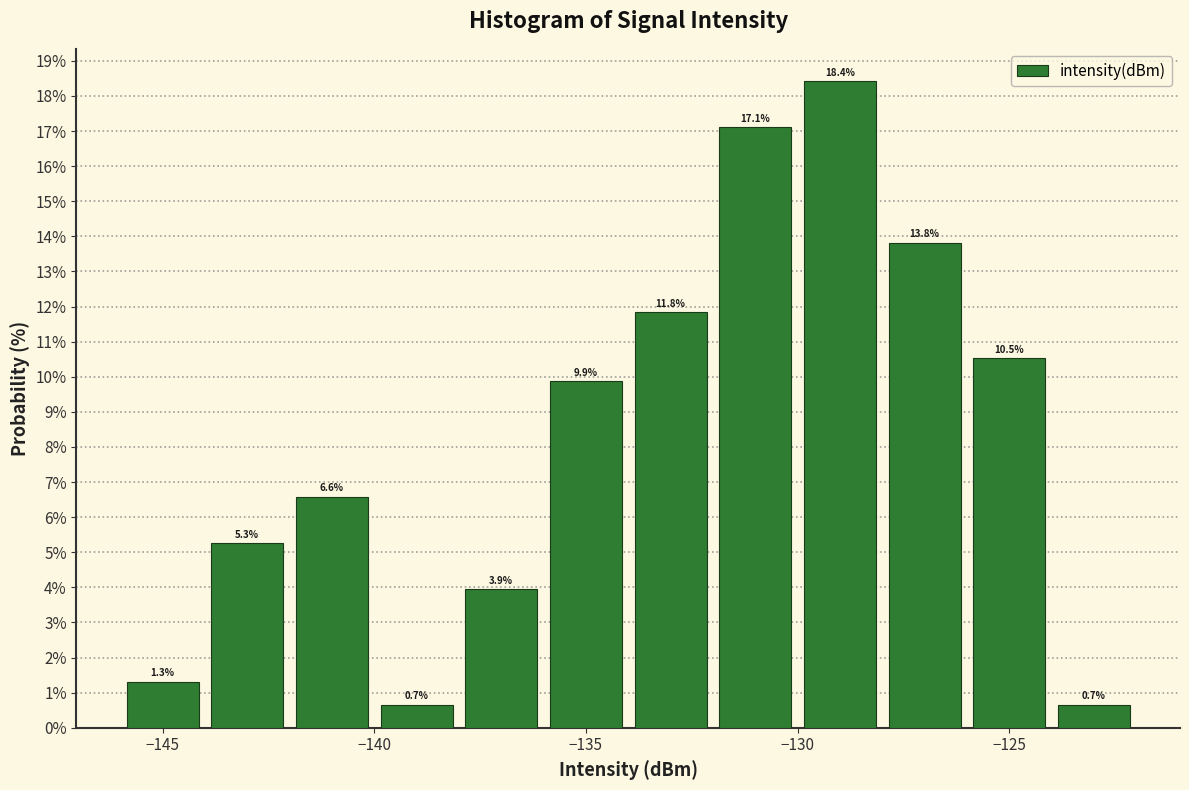

Reading left to right, transcribe this chart: for each bar, give the range it covers on the x-axis and its height.

-146 to -144: 1.3
-144 to -142: 5.3
-142 to -140: 6.6
-140 to -138: 0.7
-138 to -136: 3.9
-136 to -134: 9.9
-134 to -132: 11.8
-132 to -130: 17.1
-130 to -128: 18.4
-128 to -126: 13.8
-126 to -124: 10.5
-124 to -122: 0.7